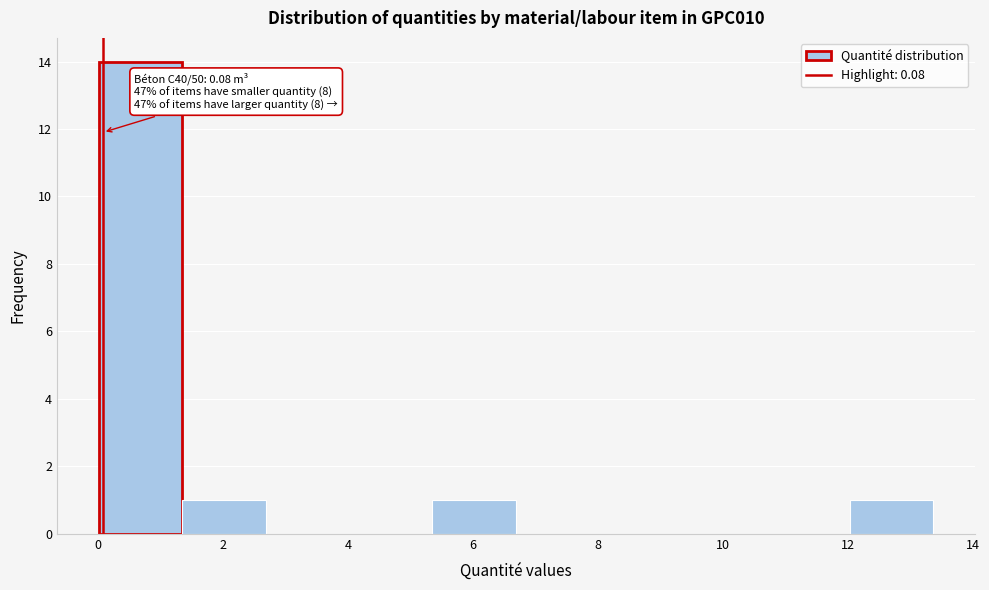

Over which range of the x-axis is the bar tallest?

0.0 to 1.4